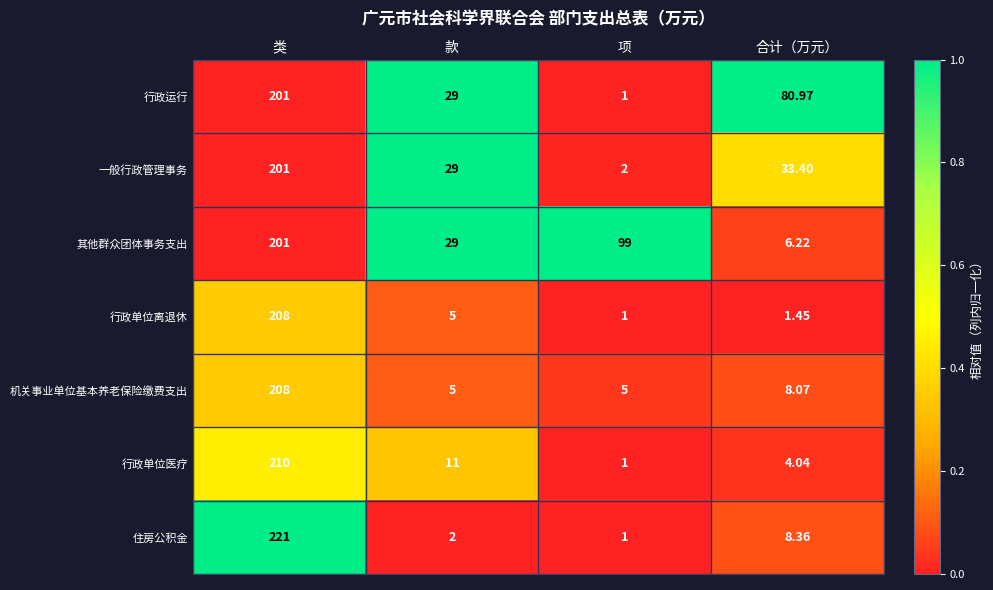

At 合计（万元）, list the series in order from largest to smallest.

行政运行, 一般行政管理事务, 住房公积金, 机关事业单位基本养老保险缴费支出, 其他群众团体事务支出, 行政单位医疗, 行政单位离退休